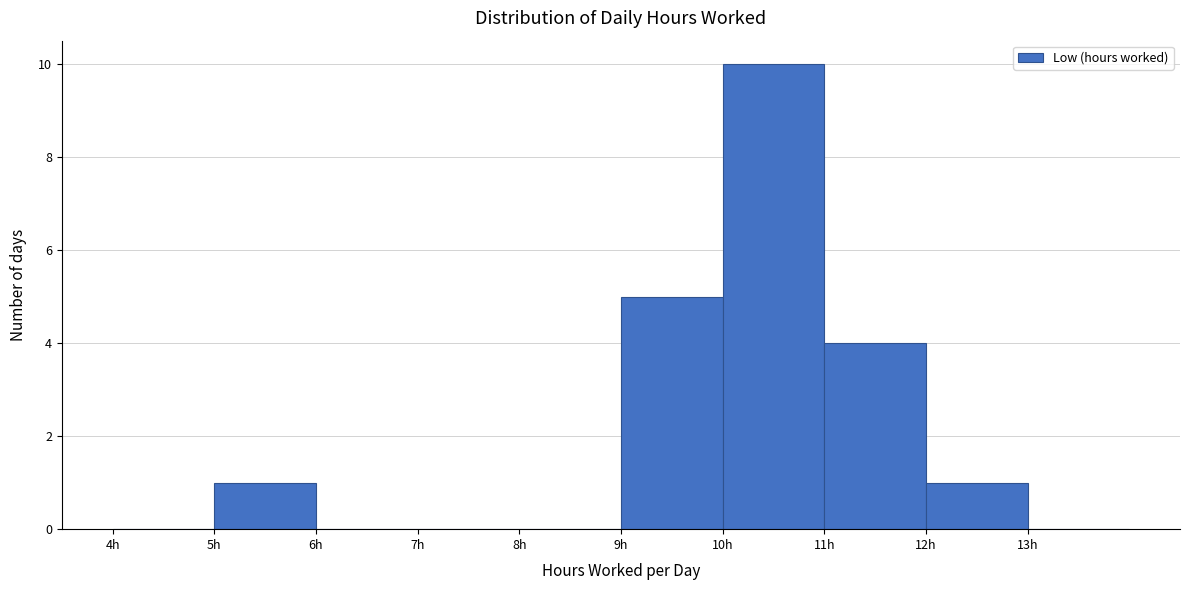

Reading left to right, list every bar in this chart as the range it spans on the x-axis followed by its height. The values are not printed on the chart, so give them approximately, as read against the axis.

4 to 5: 0
5 to 6: 1
6 to 7: 0
7 to 8: 0
8 to 9: 0
9 to 10: 5
10 to 11: 10
11 to 12: 4
12 to 13: 1
13 to 14: 0